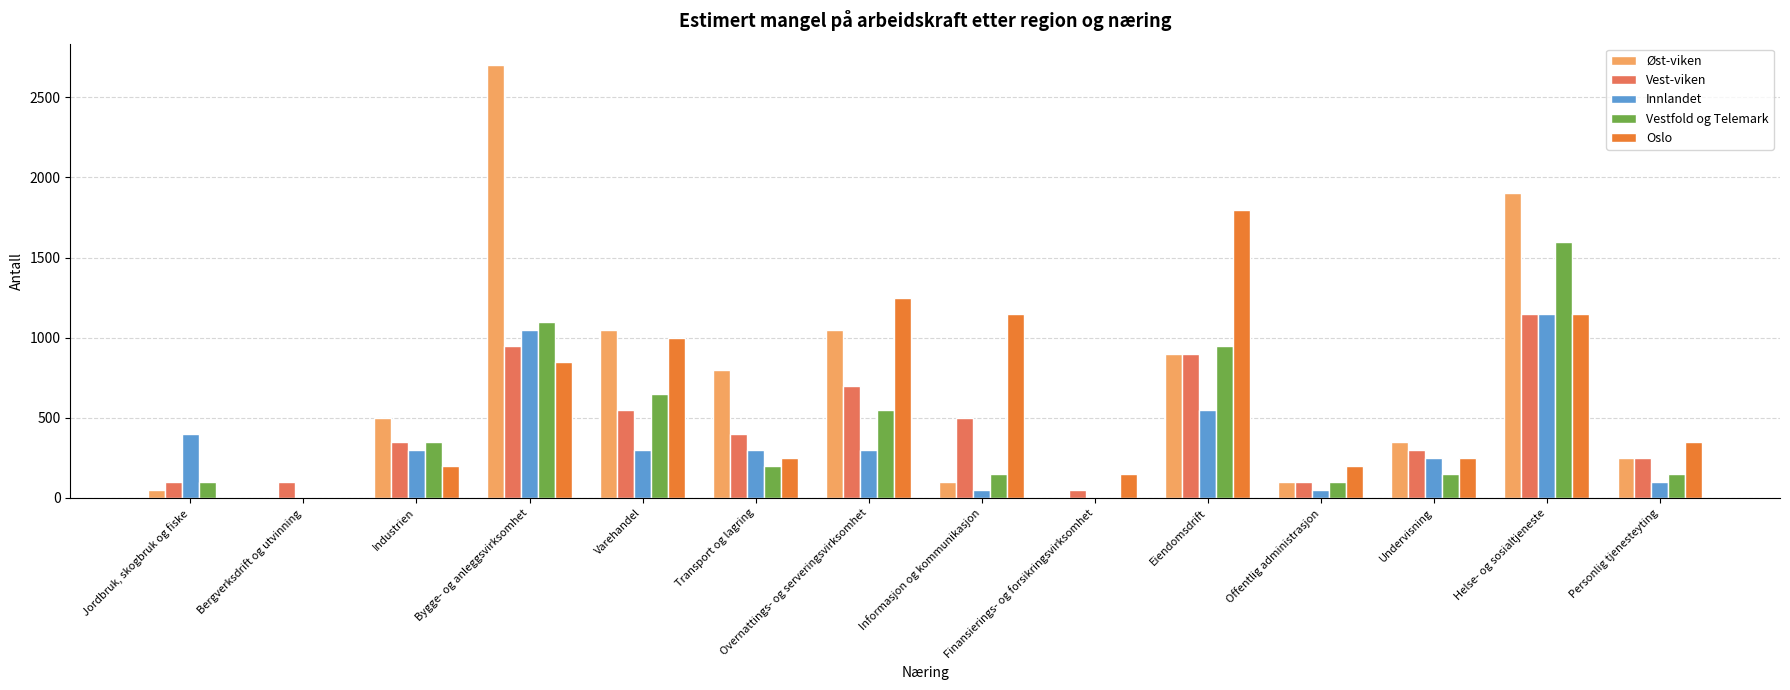

Read the Vest-viken value at Undervisning.

300